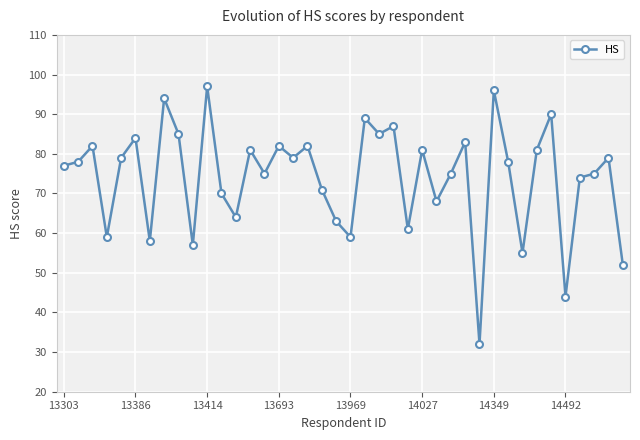

What is the value of the 3rd point from the left?

82